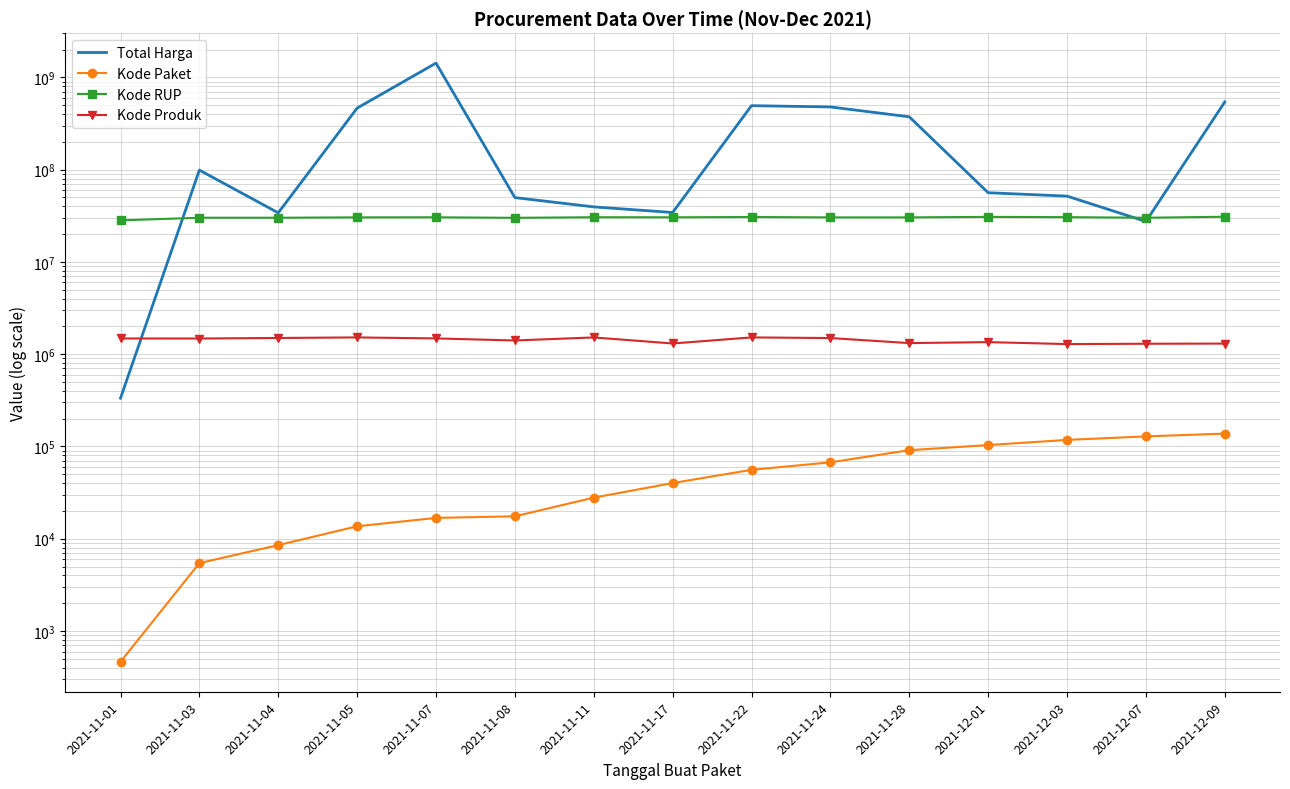

How many series are shown in this chart?

4